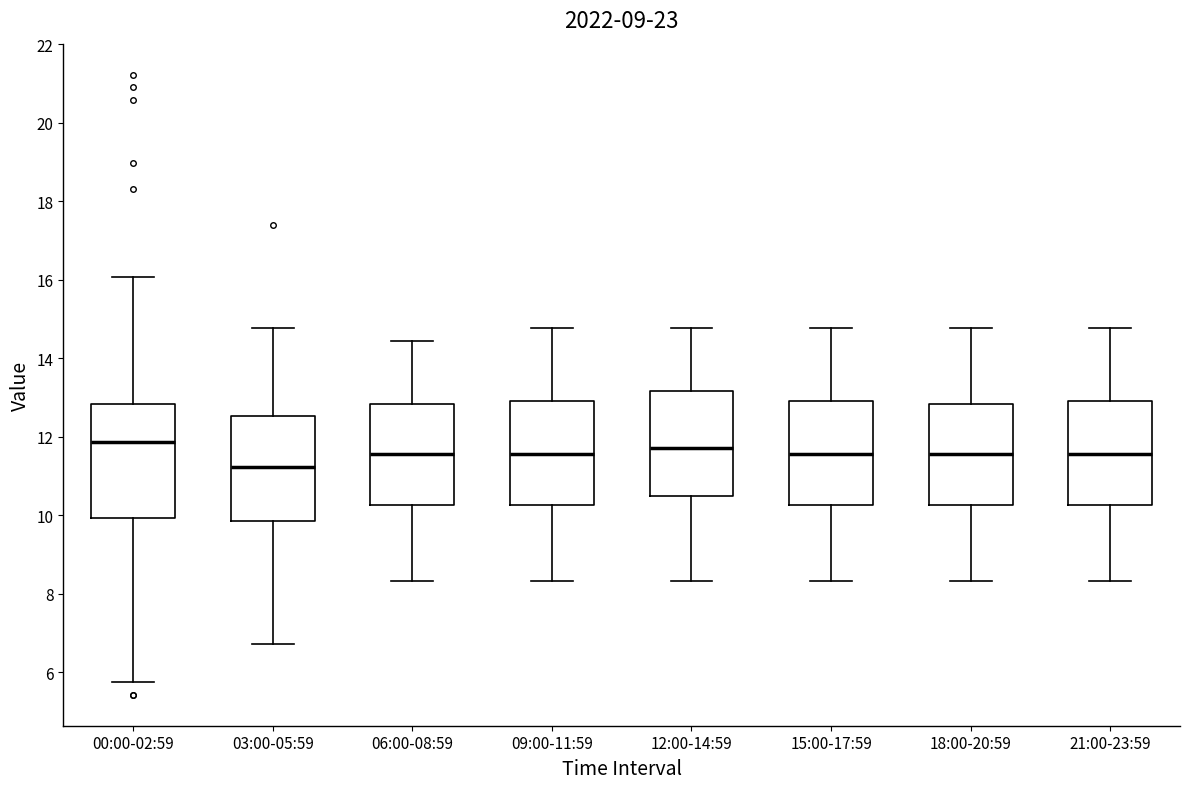

Where does the median line of the box for 09:00-11:59 sit on the y-axis? The values are not printed on the chart, so give them approximately, as read against the axis.

11.6